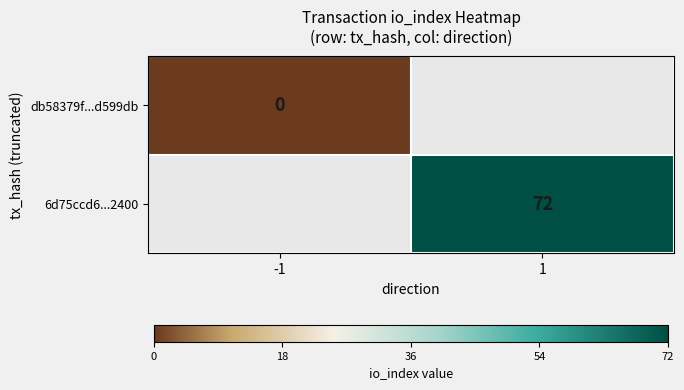

The value of 6d75ccd6...2400 at 1 is 72. True or false?

True